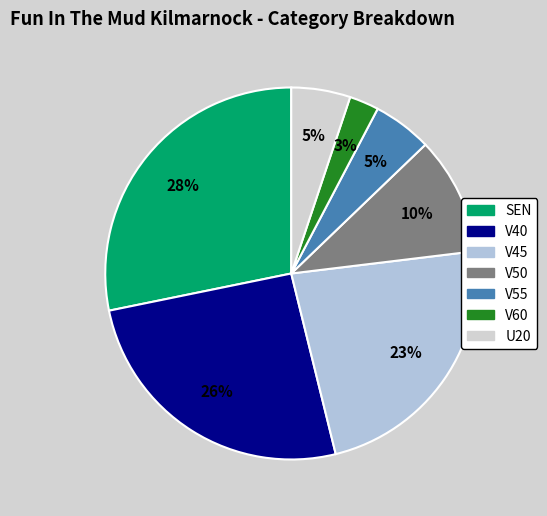

True or false: V45 accounts for 14% of the total.

False